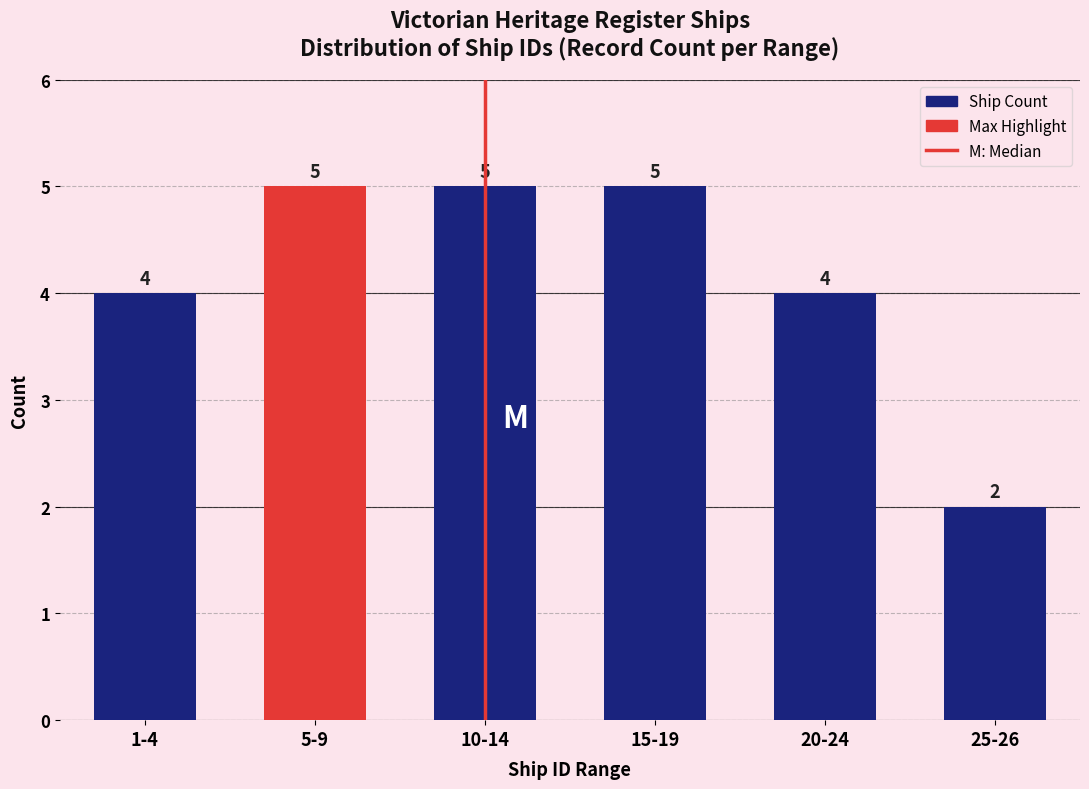

Reading left to right, what are all the values shown in this chart?

1-4=4	5-9=5	10-14=5	15-19=5	20-24=4	25-26=2